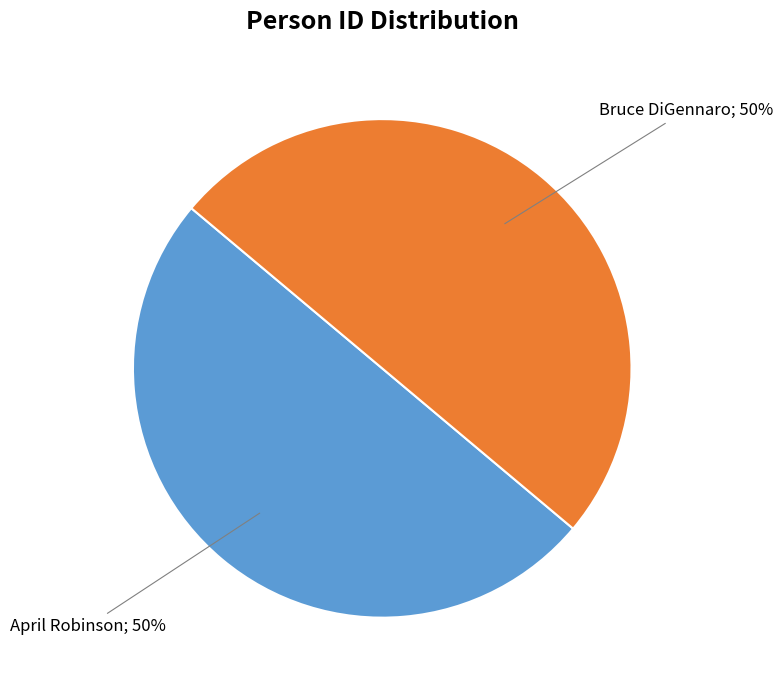

How many segments does this pie chart have?

2